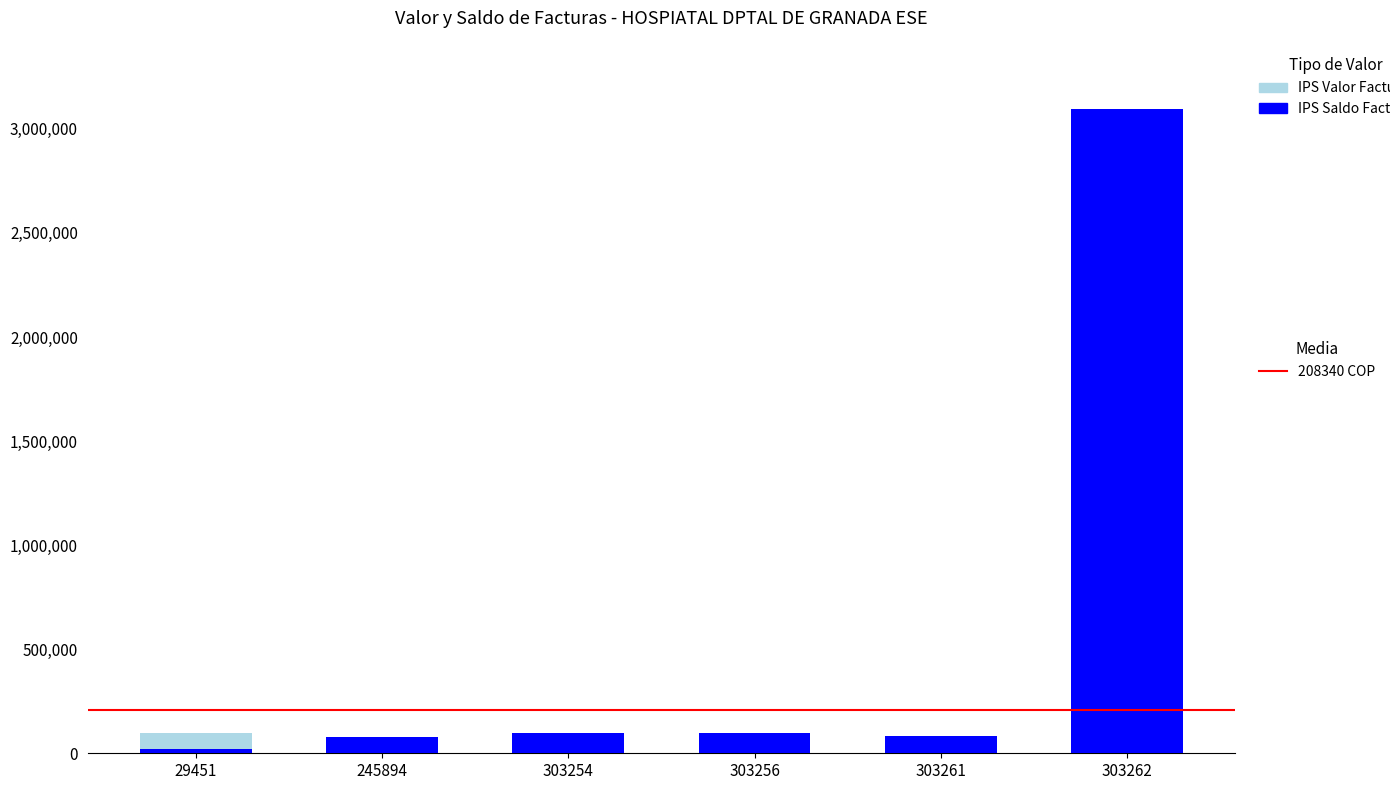

What is the total value across all series at 245894?

76200